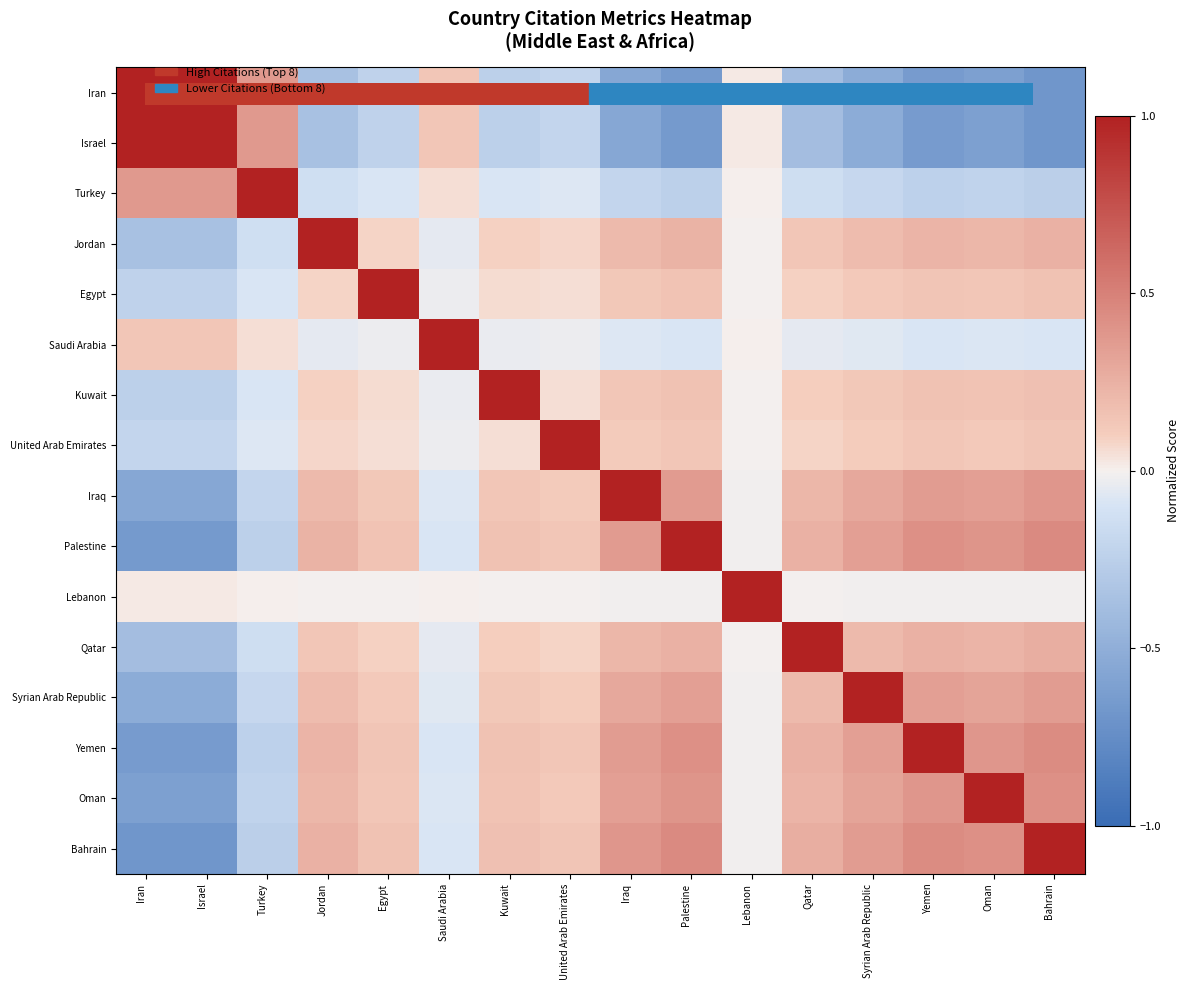

At how many categories does at least one series exceed 0?

16